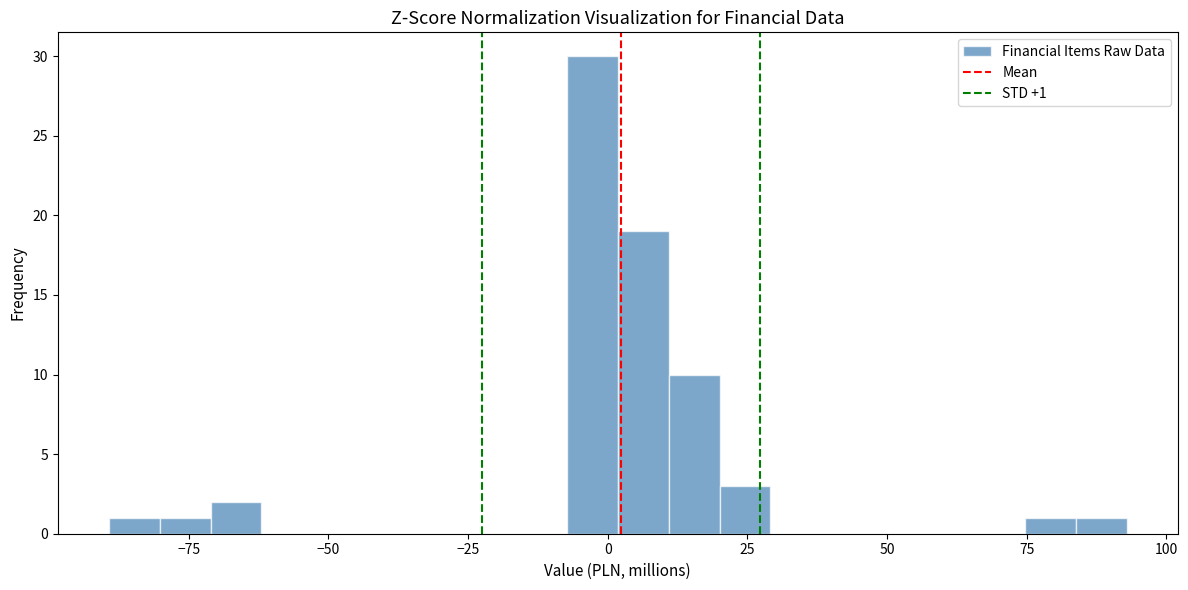

Around what value on the x-axis is the tallest bar? Give the approximate position of its centre, as read against the axis.

-5